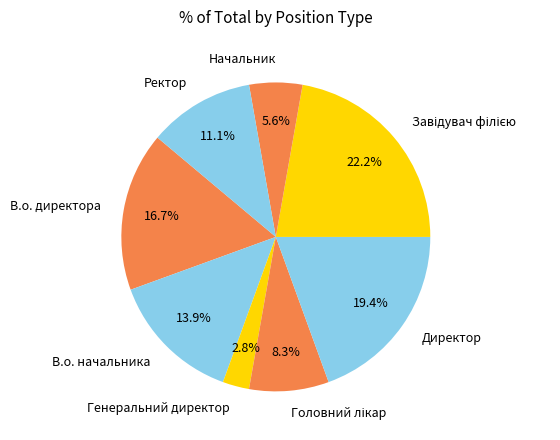

What is the ratio of the value at Начальник to the value at В.о. директора?

0.3